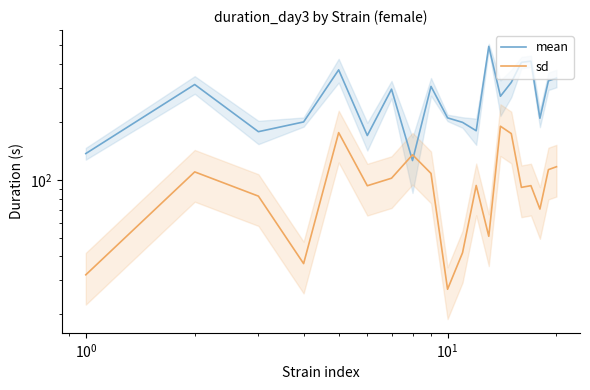

How many values in the mean series exceed 296?

9